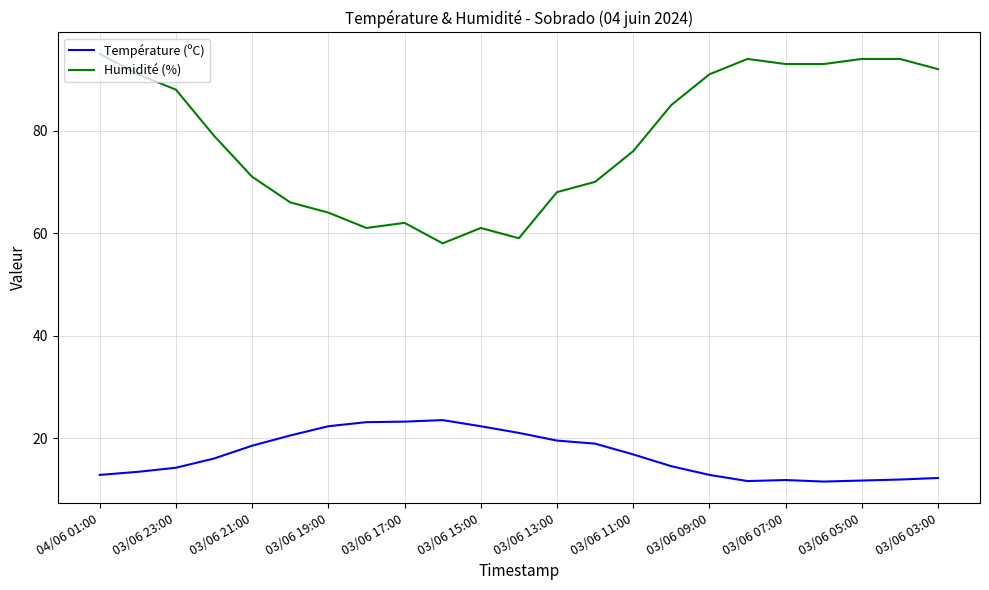

What is the minimum value for Humidité (%)?

58.0